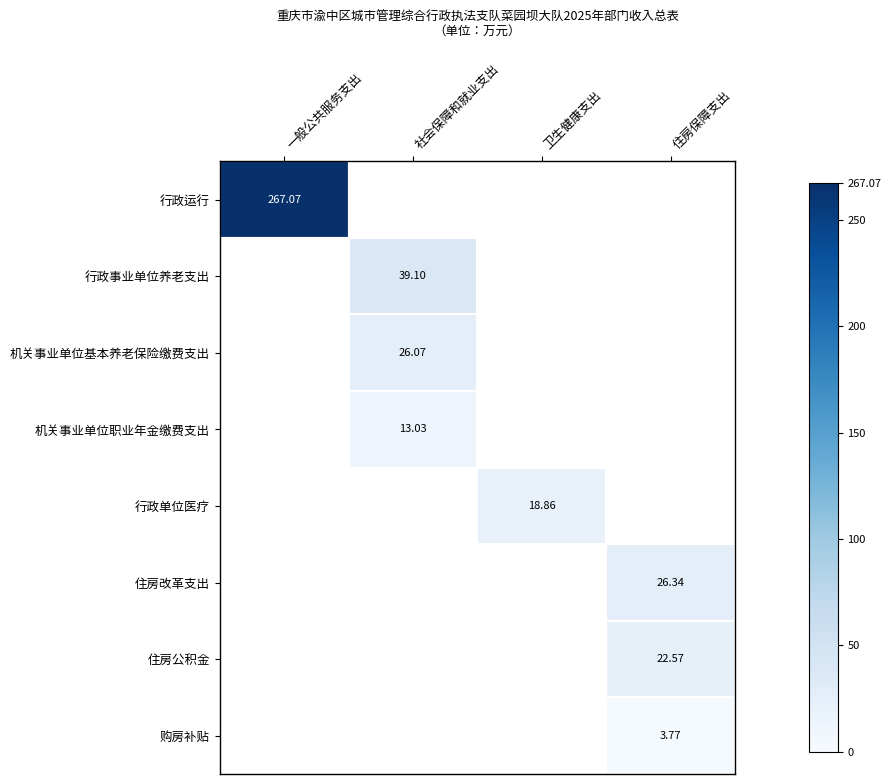

At which category does the chart reach its minimum across all series?

住房保障支出